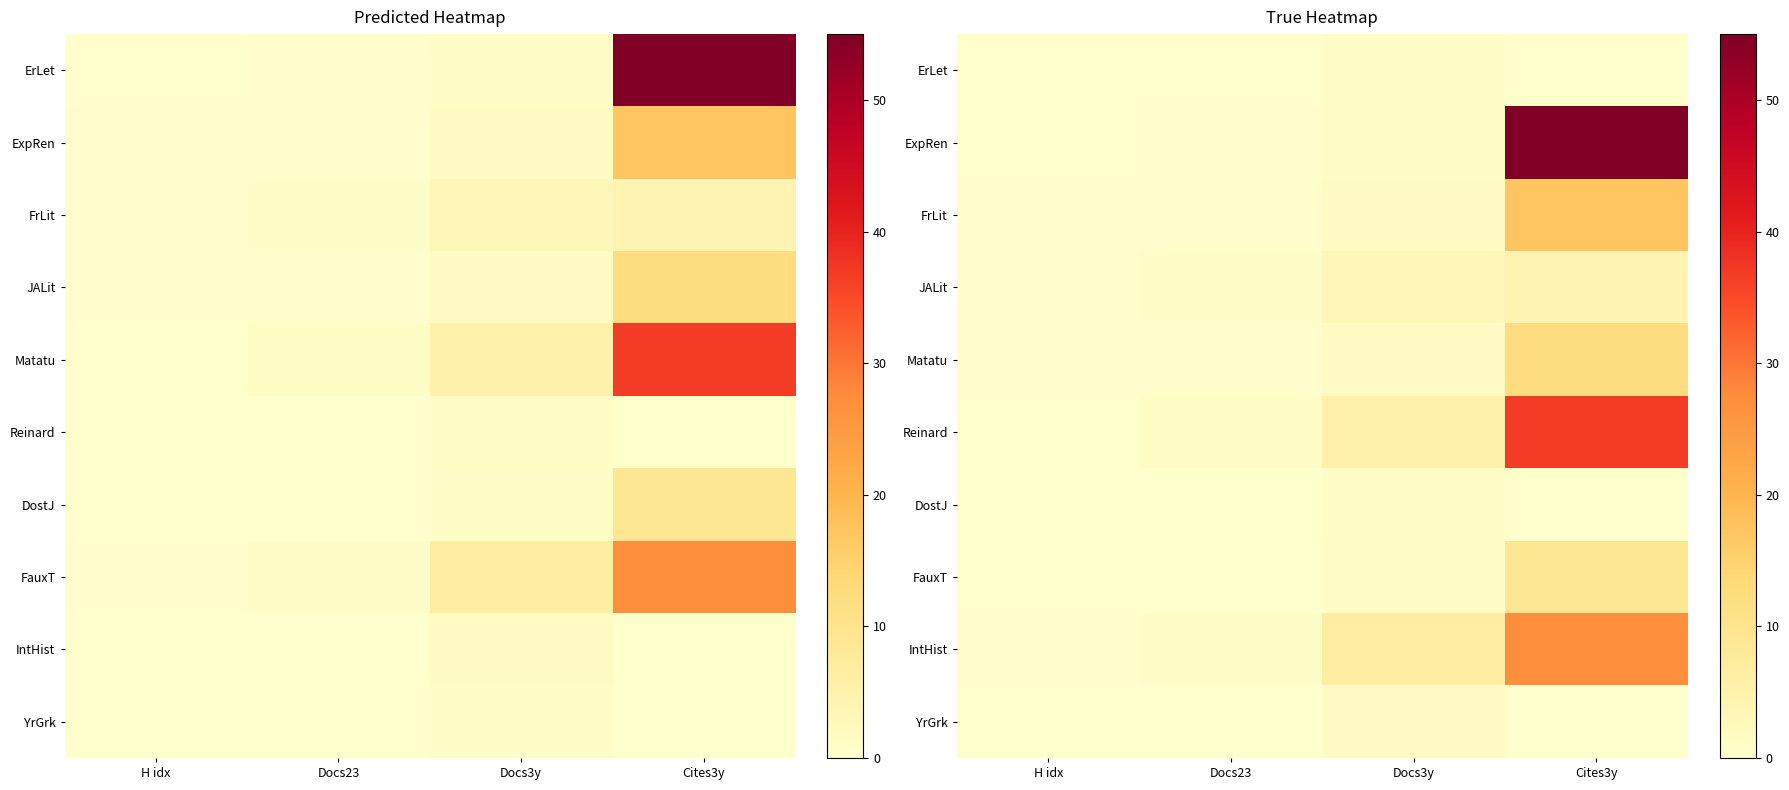

What is the difference between the maximum and second lowest values in the YrGrk series?

1.5